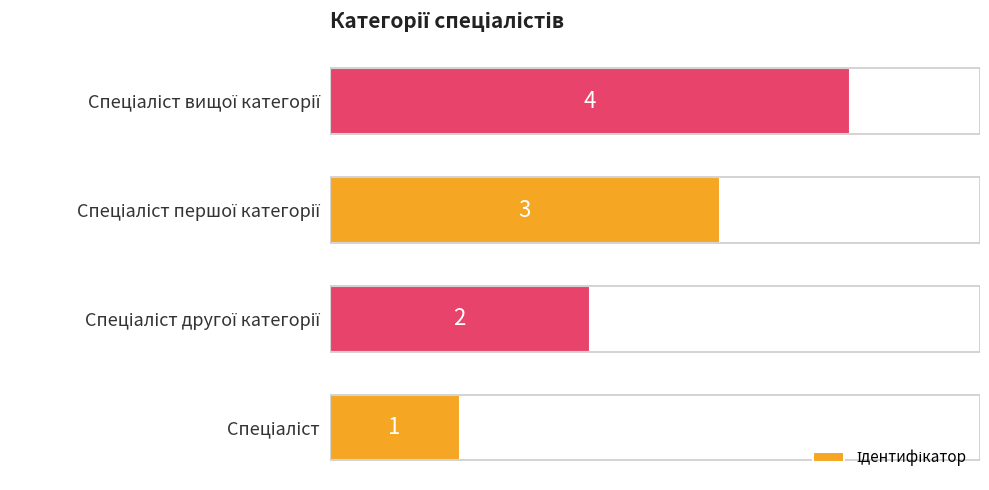

Count the values in the range 2 to 4.

3